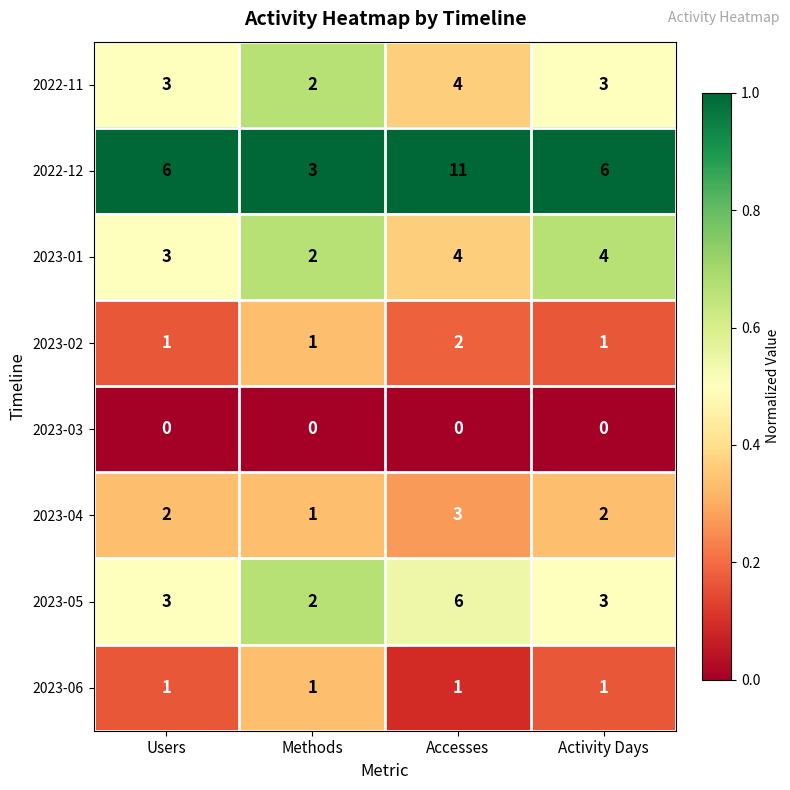

The 2023-05 series shows 5 at Users. True or false?

False